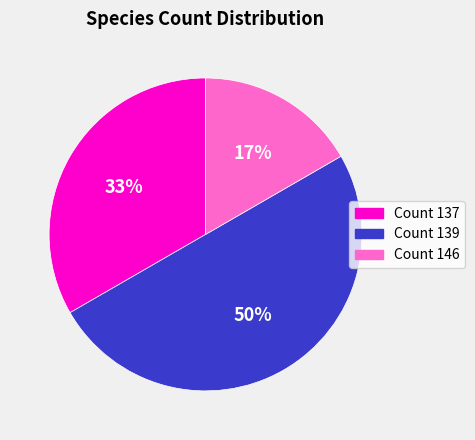

To the nearest percent, what is the average slice percentage?

33%